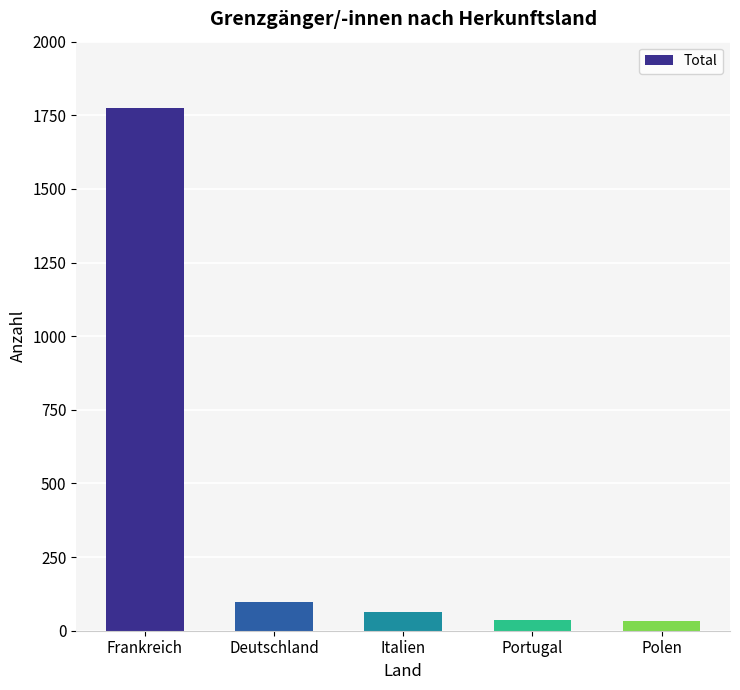

What is the label of the 3rd bar from the right?

Italien